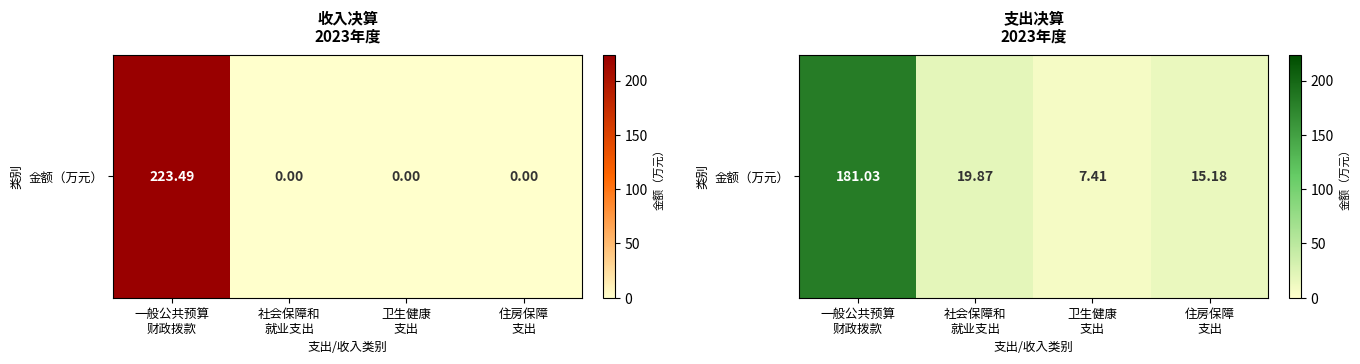

How many distinct data groups are displayed?

1